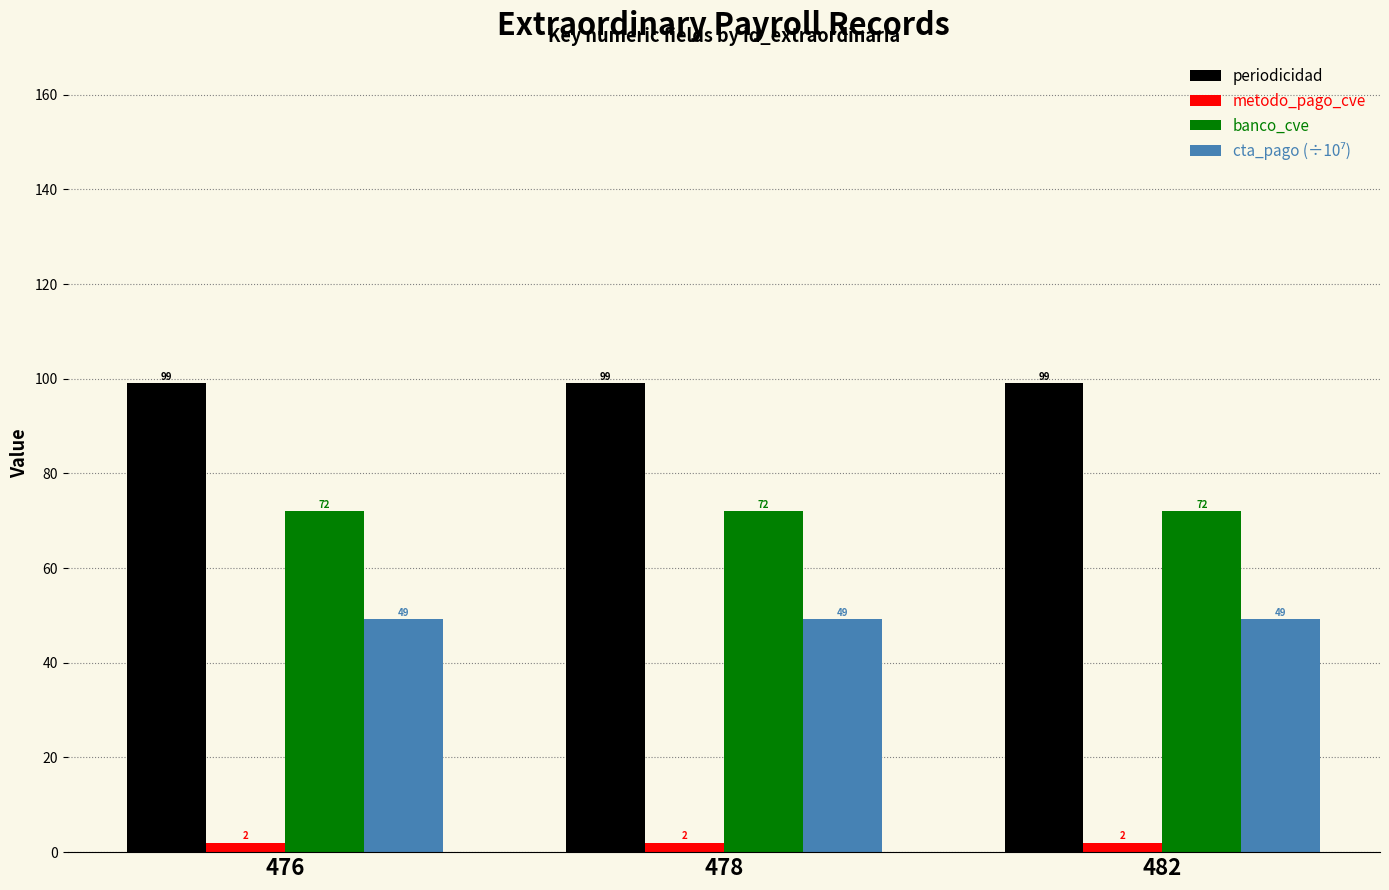

How many bars are there in total?

12